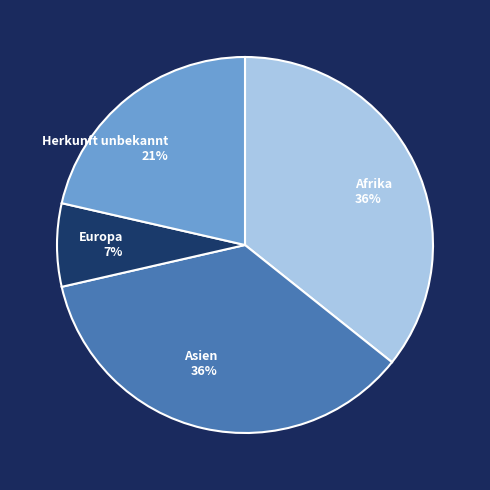

To the nearest percent, what portion does Afrika represent?

36%